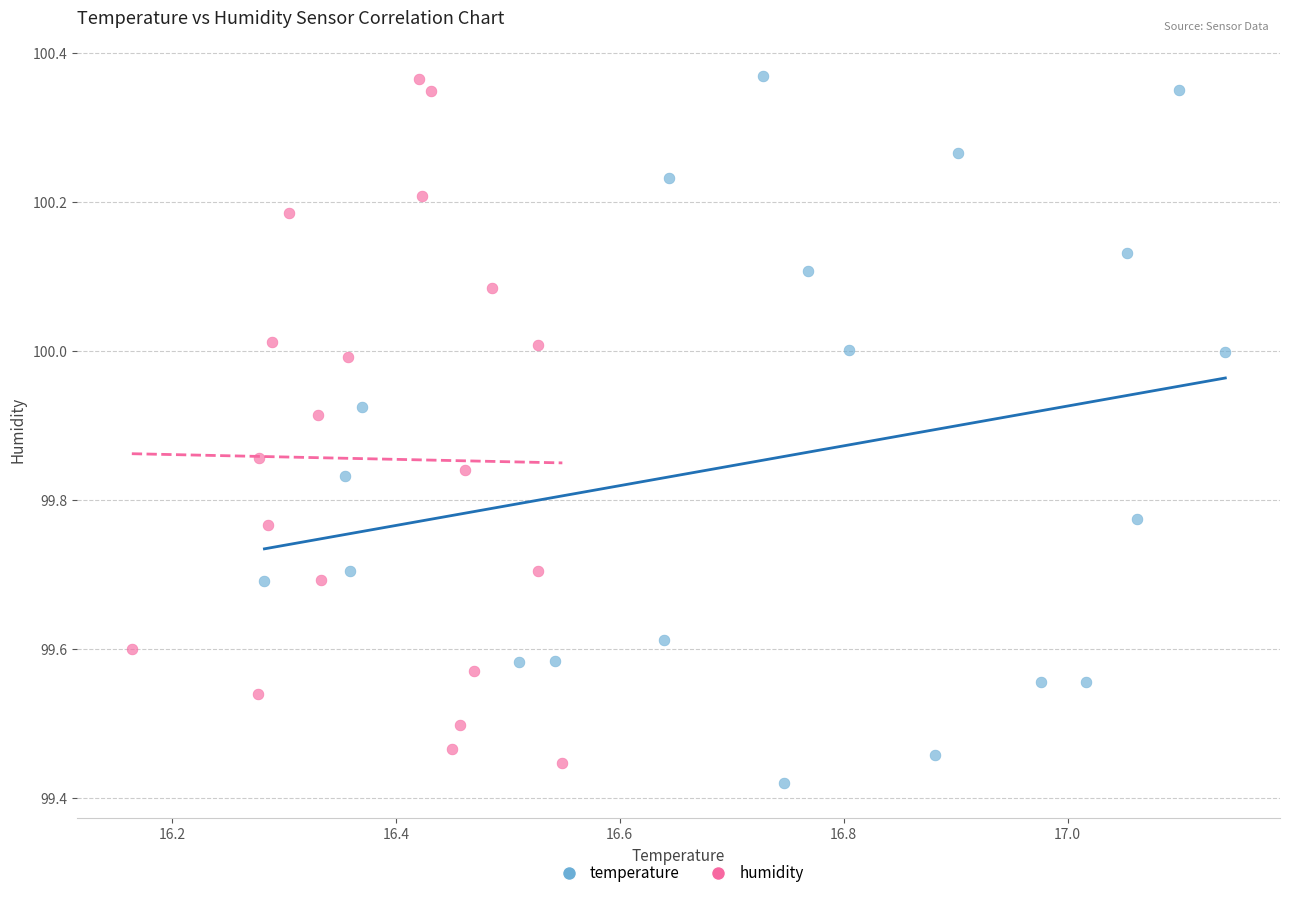

Which series contains the lowest Y value?

temperature